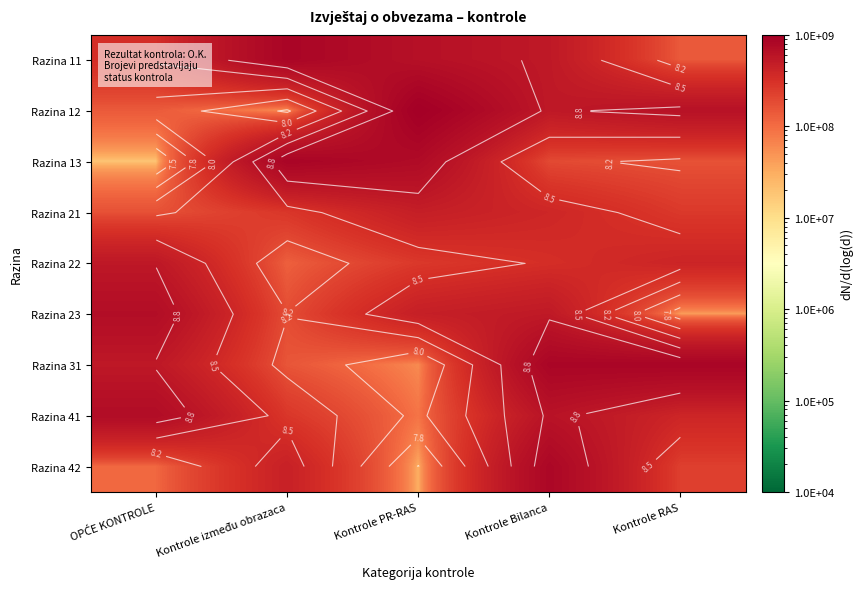

What is the difference between the Razina 41 values at Kontrole RAS and Kontrole između obrazaca?

121984852.1